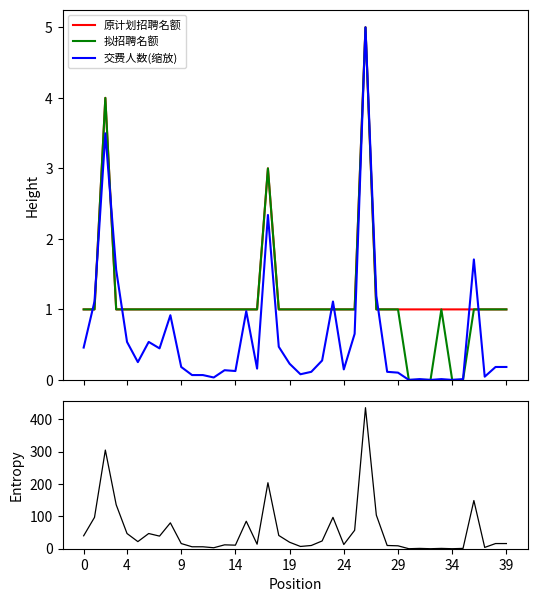

Which has a higher value, 39 or 35?

39